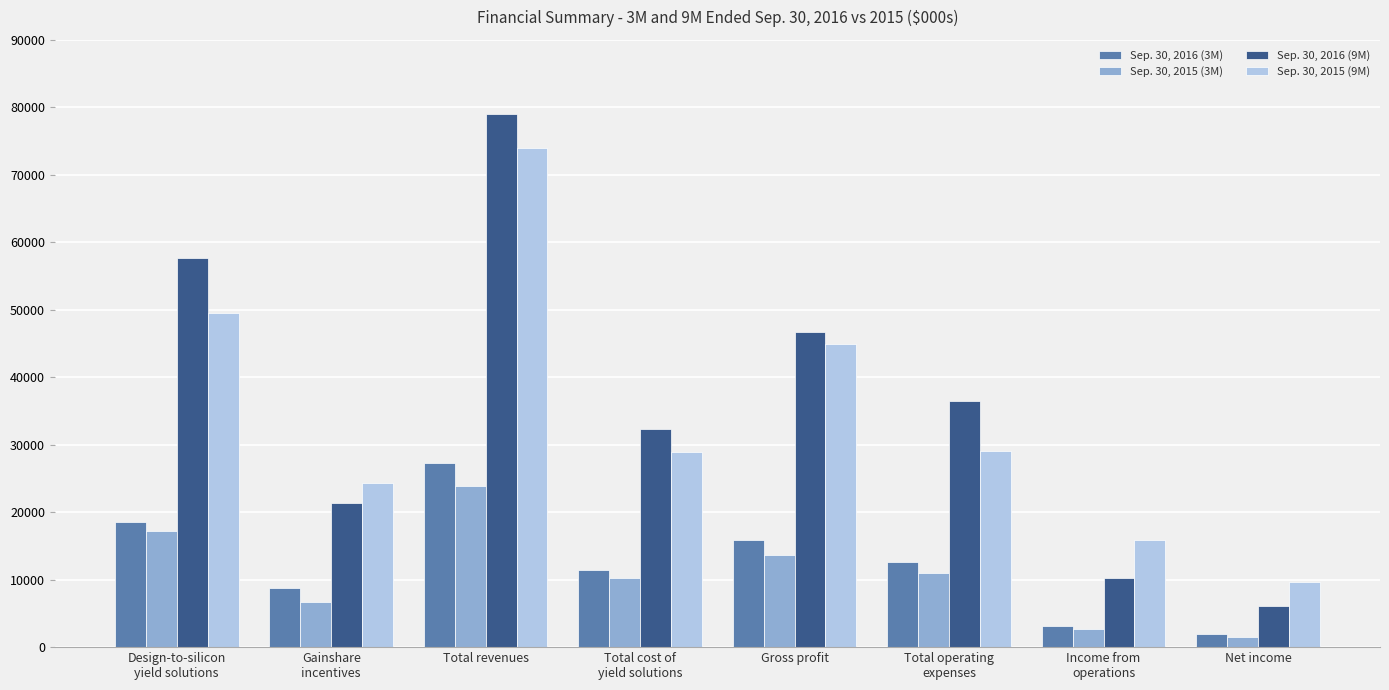

What is the average value of the Sep. 30, 2016 (9M) series?

36246